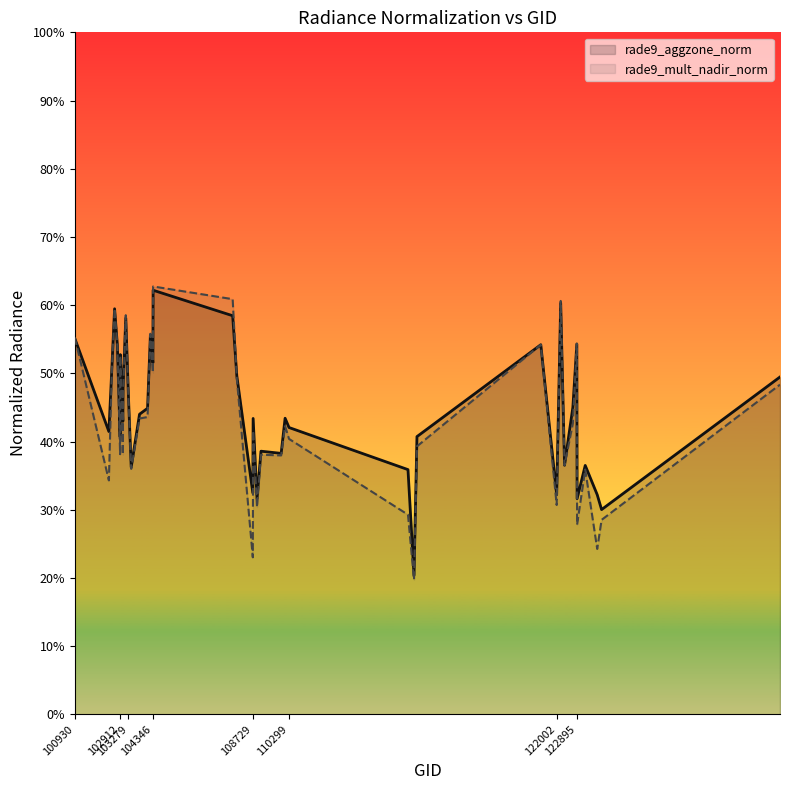

Is the value of rade9_mult_nadir_norm at 103279 greater than the value of rade9_aggzone_norm at 123775?

Yes